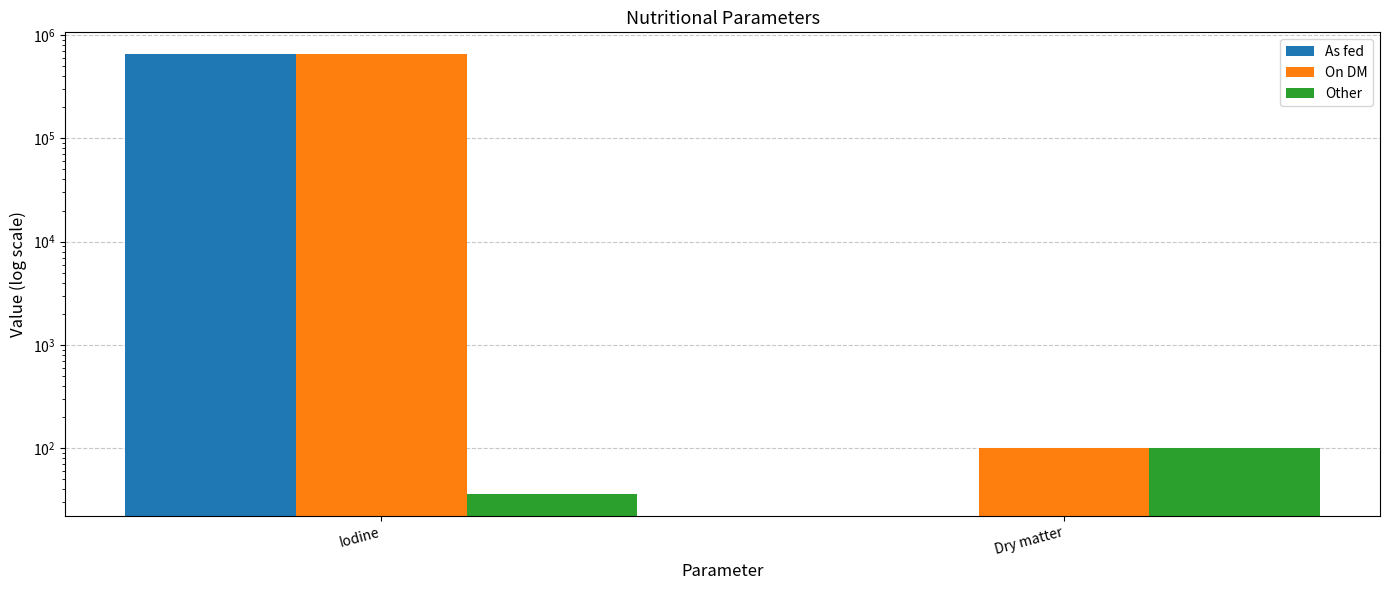

What is the label of the 2nd bar from the left?

Dry matter